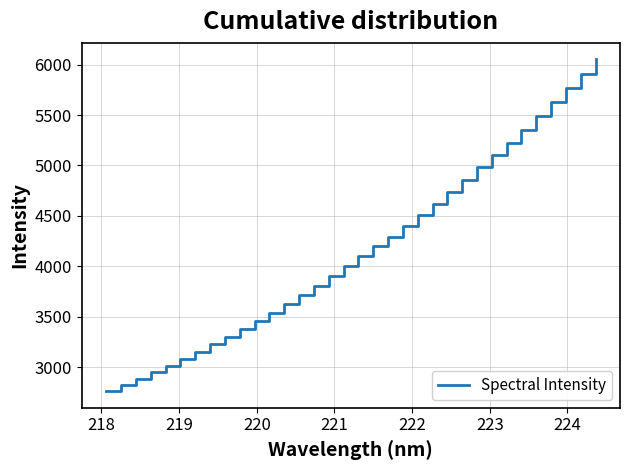

What is the sum of all values?

141867.2